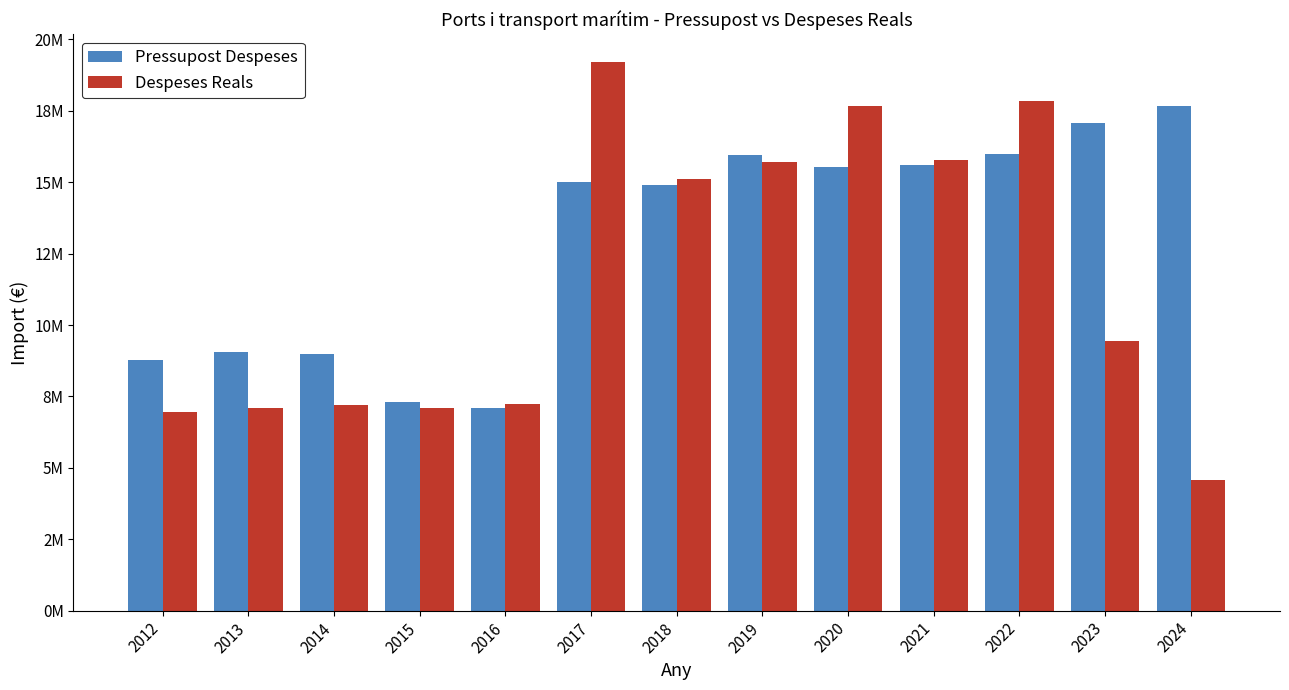

What is the value of the Pressupost Despeses bar at the 5th from the left?

7089560.0